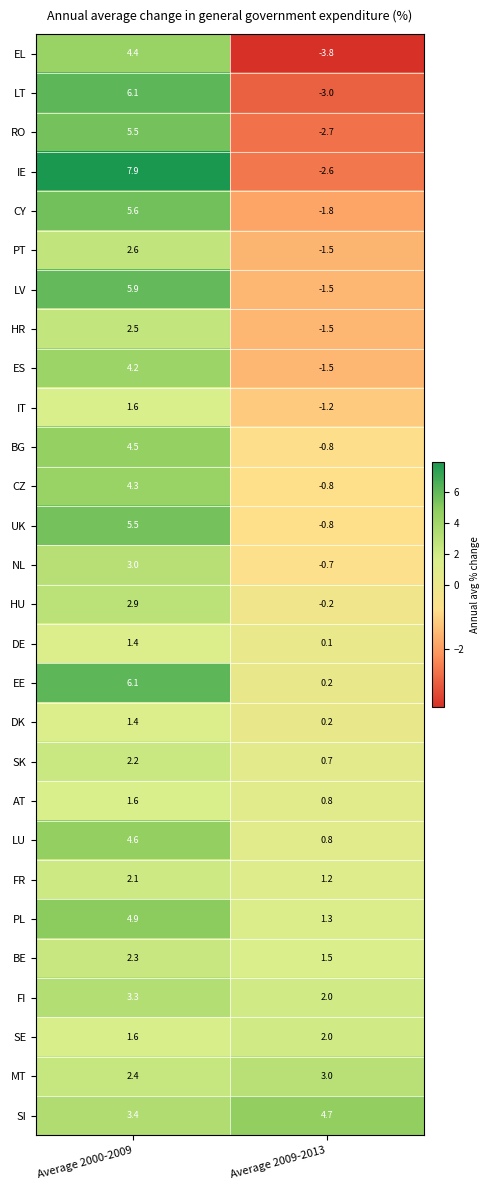

What value does the AT series have at Average 2009-2013?

0.8